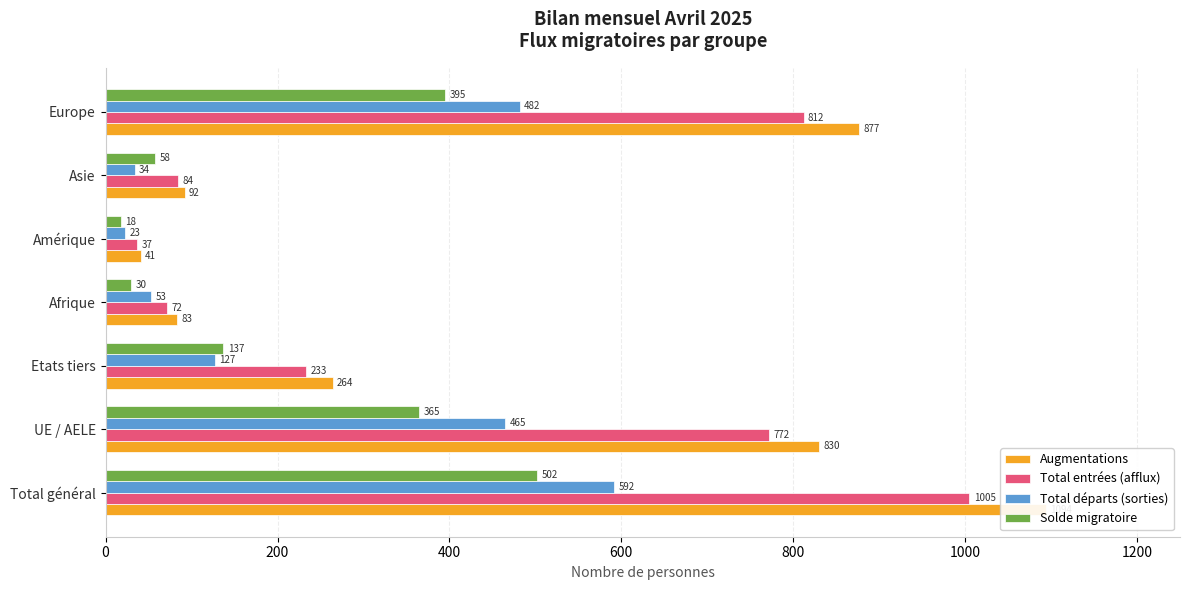

What is the greatest value displayed?

1094